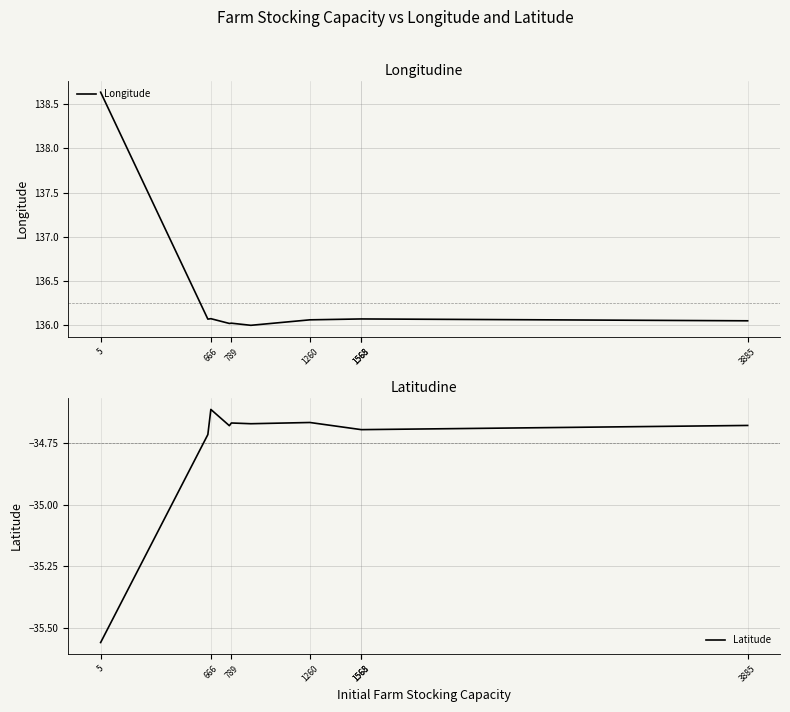

Is it true that Latitude equals -34.7 at 666?

True